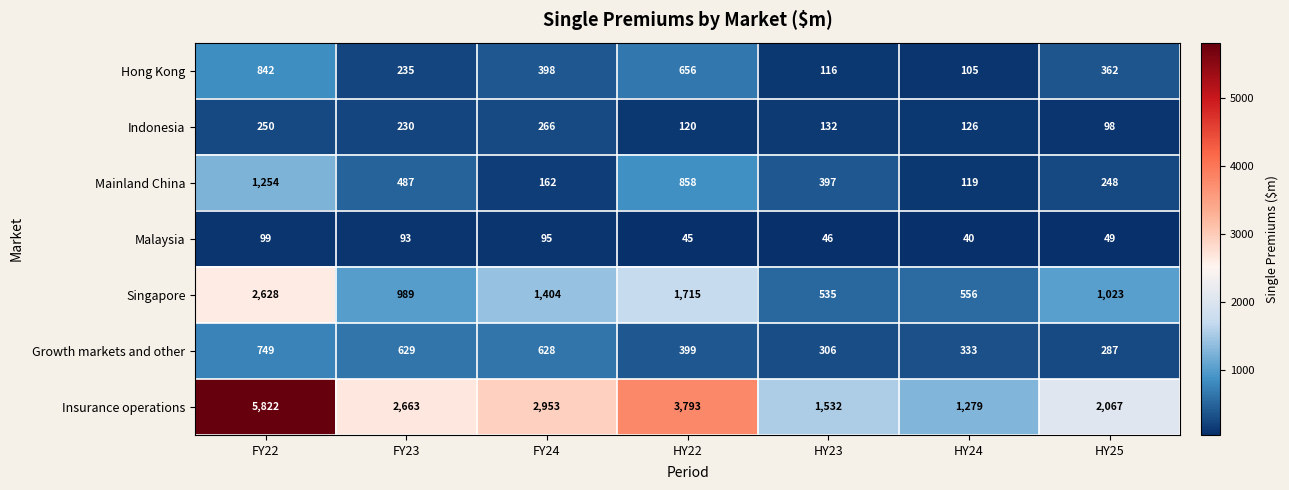

What is the difference between the Growth markets and other values at HY24 and HY25?

46